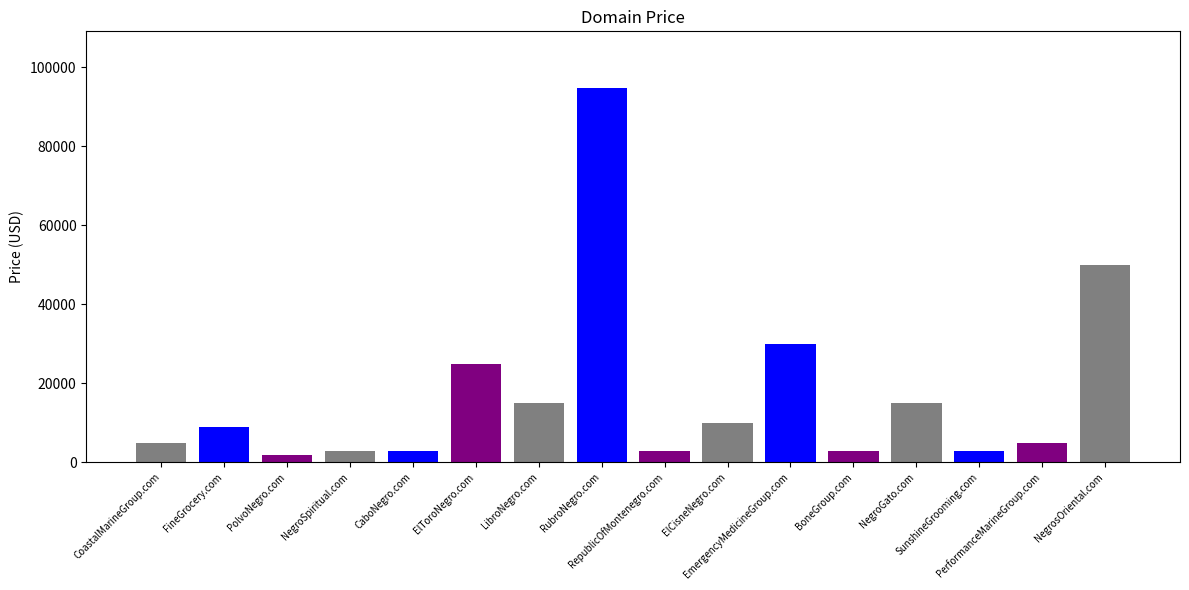

Approximately how many times larger is the value at CoastalMarineGroup.com compared to NegroSpiritual.com?

1.7